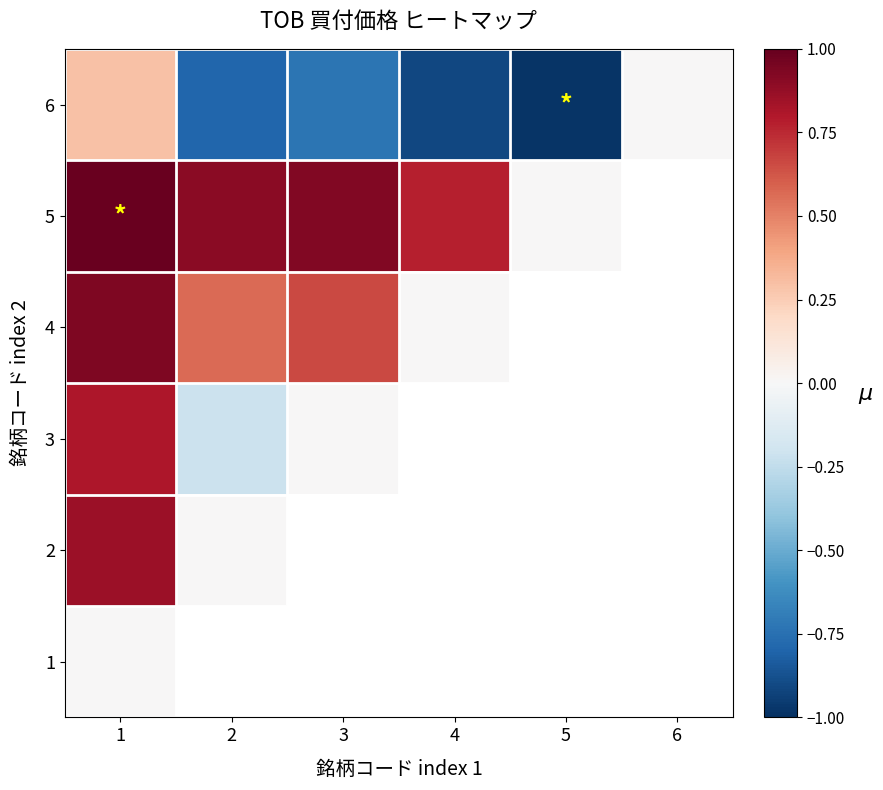

Which series has the largest total across all categories?

6